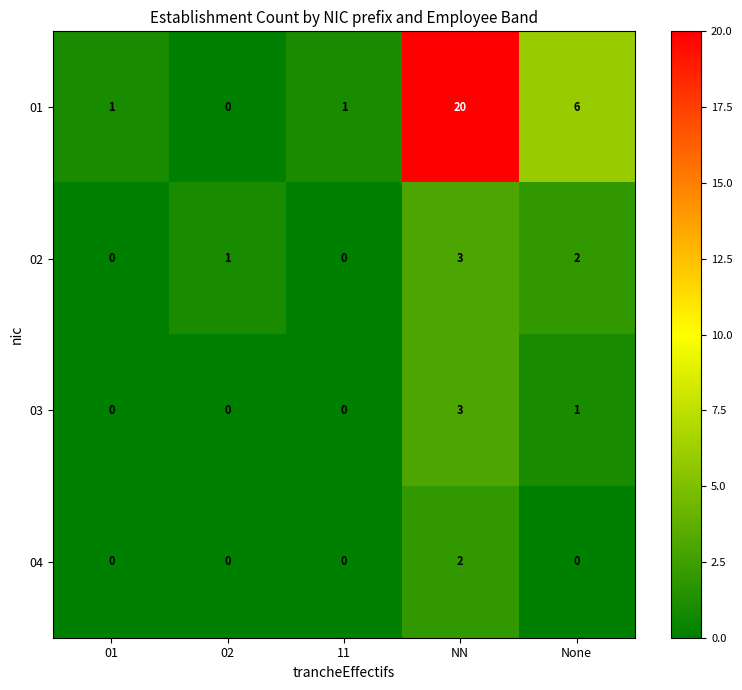

What is the approximate value of 01 at NN?

20